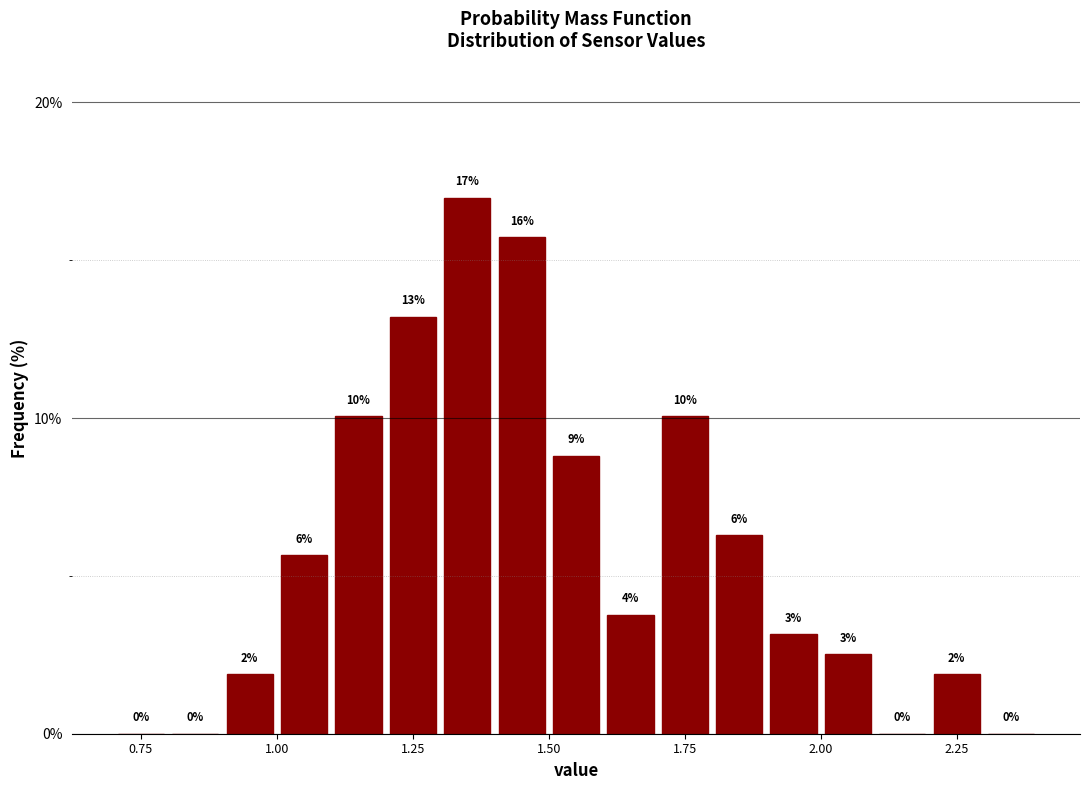

Read against the x-axis, roughly where is the centre of the tallest bar?

1.35